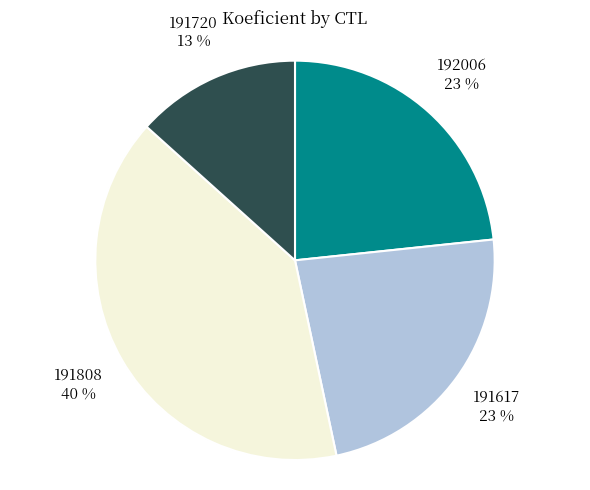

Does any single category account for the majority?

No